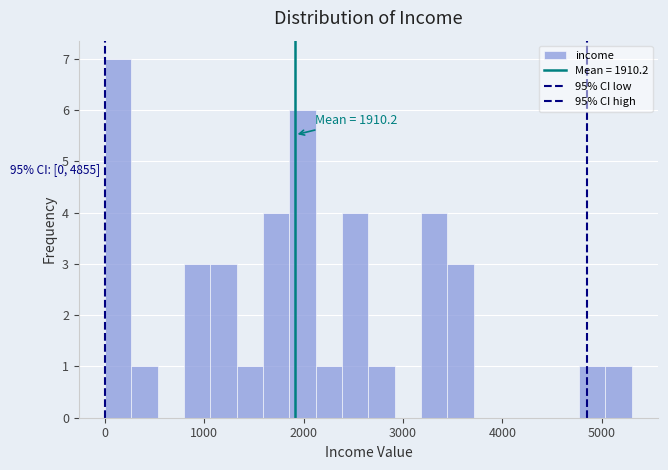

Around what value on the x-axis is the tallest bar? Give the approximate position of its centre, as read against the axis.

100